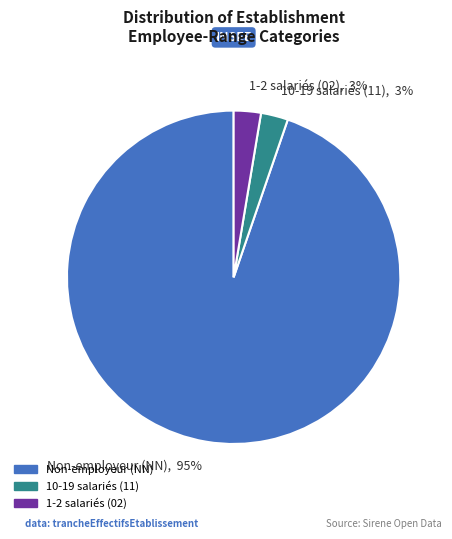

To the nearest percent, what portion does 1-2 salariés (02), 3% represent?

3%